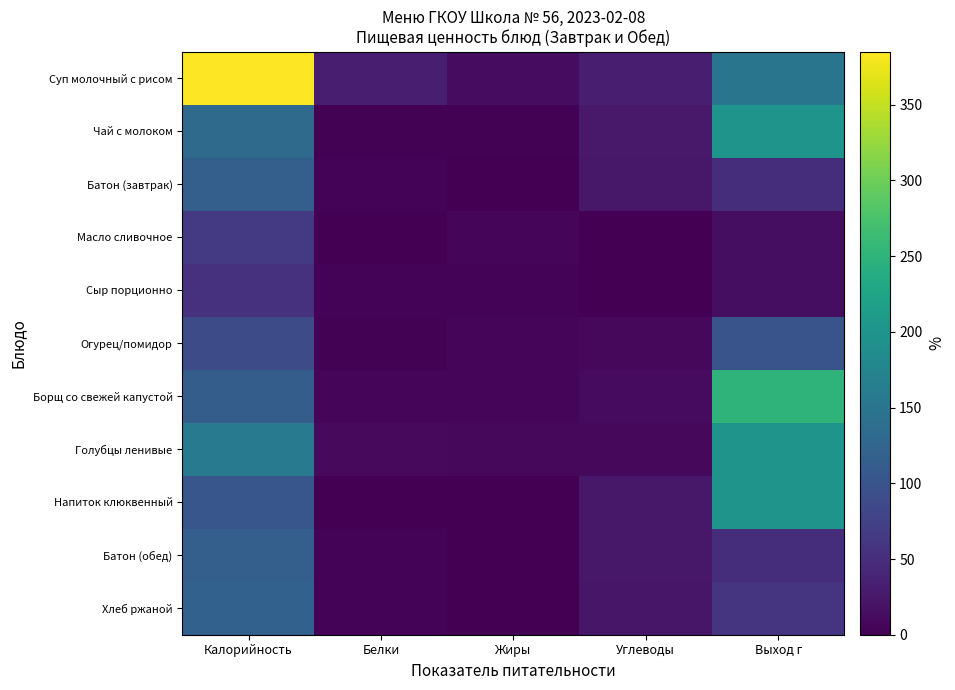

What is the total value across all series at Белки?

67.1